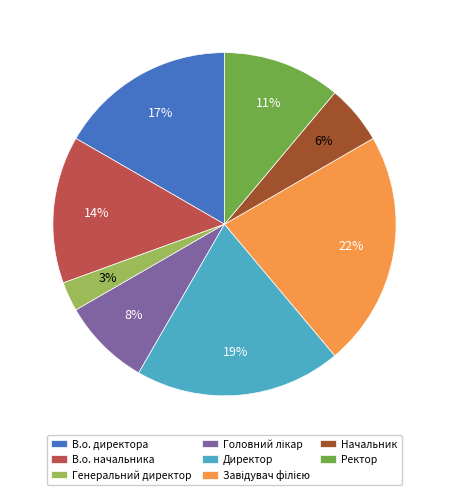

Is it true that В.о. начальника is 14% of the pie?

True